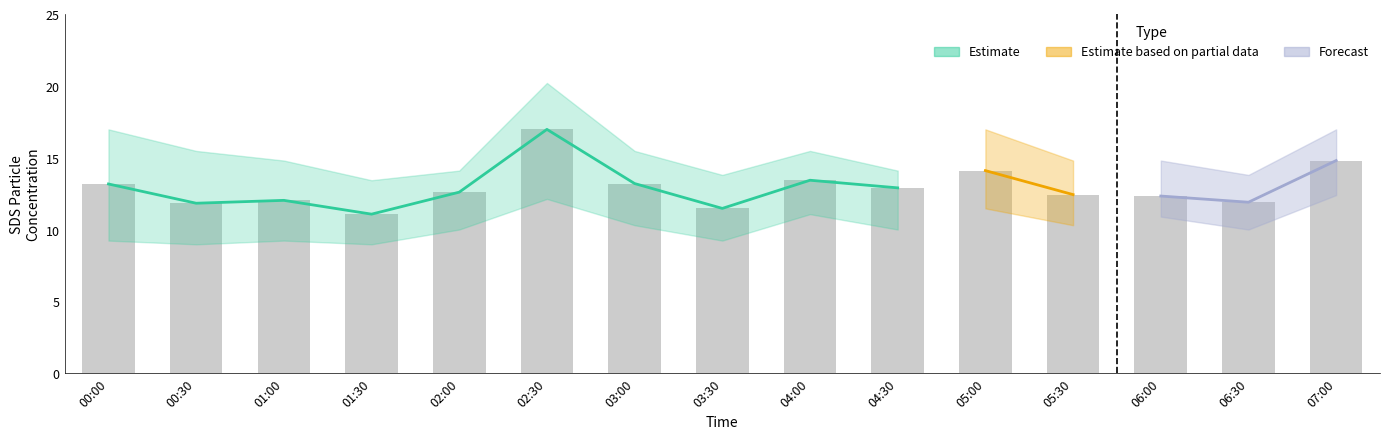

What is the sum of the SDS_P1 values at 00:00 and 01:00?

25.2